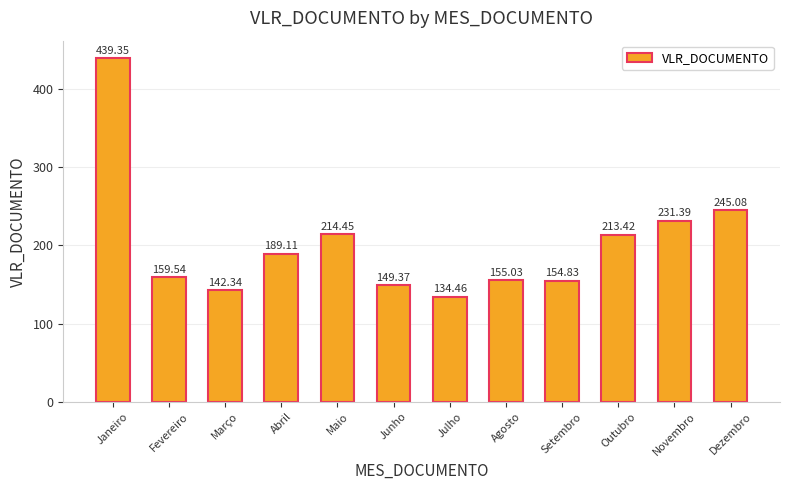

At which category does the chart reach its peak across all series?

Janeiro